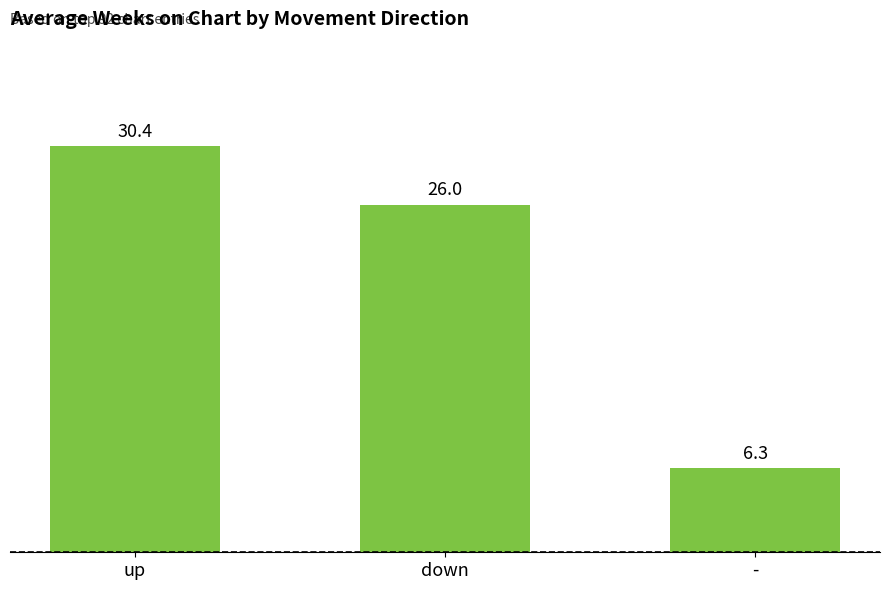

List the labels in order of value, smallest first.

-, down, up